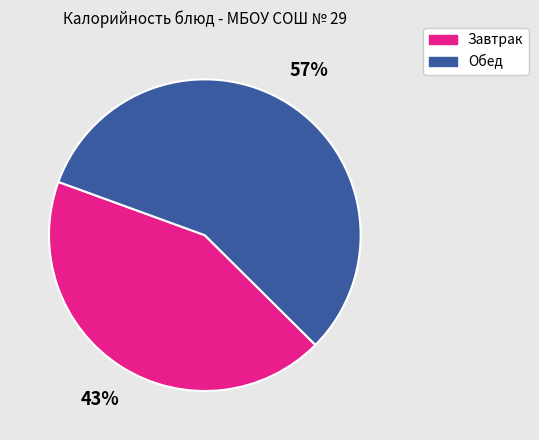

Is there any slice that represents more than half of the pie?

Yes